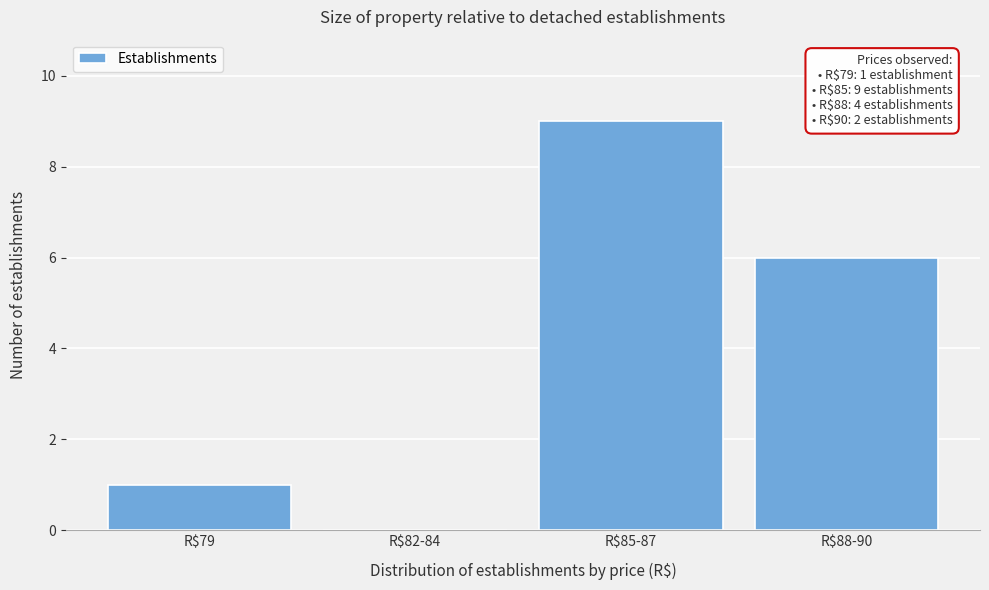

Which label corresponds to the largest value in the chart?

R$85-87